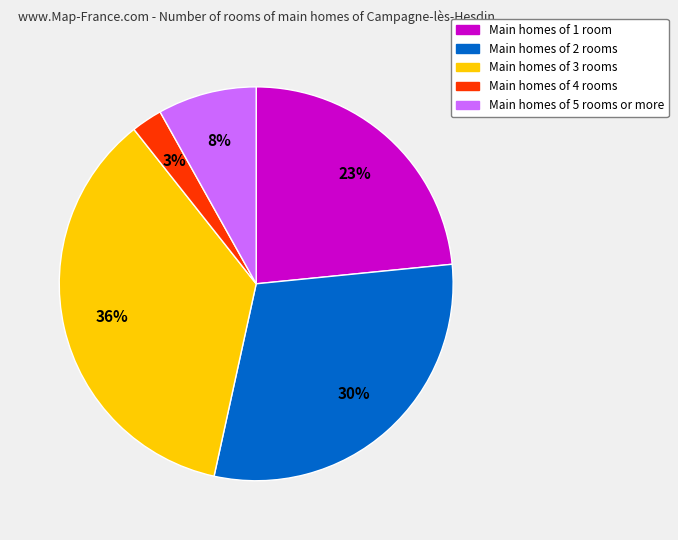

To the nearest percent, what is the difference between the largest and smallest slice percentages?

33%